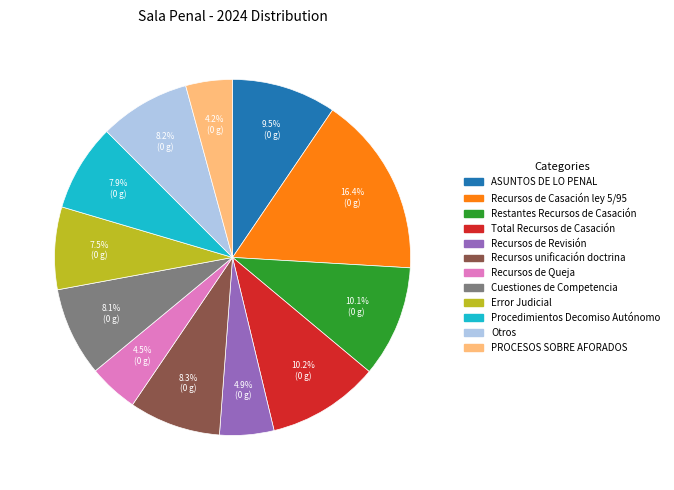

How many slices are in this pie chart?

12